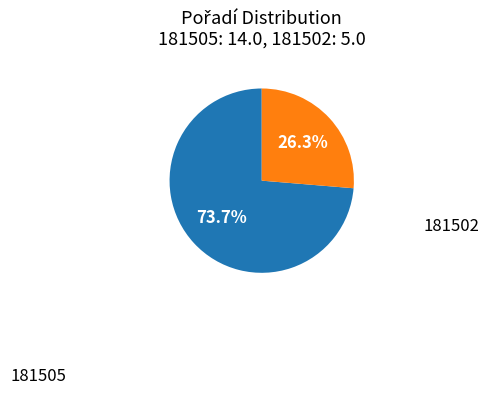

Does 181502 represent more than half of the total?

No